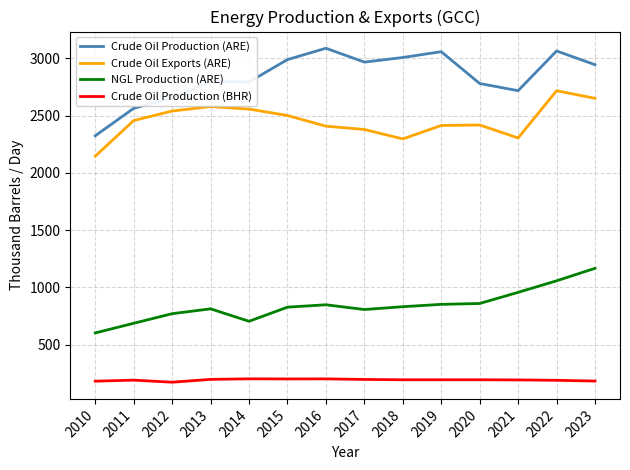

What is the total value across all series at 2018?

6329.9